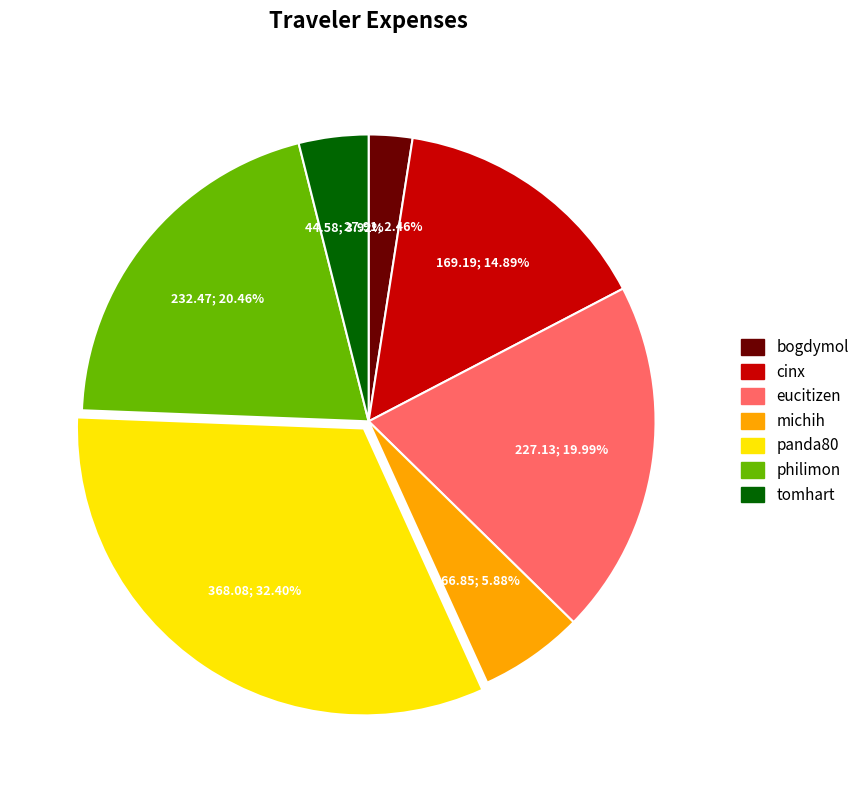

Is tomhart the majority of the pie?

No